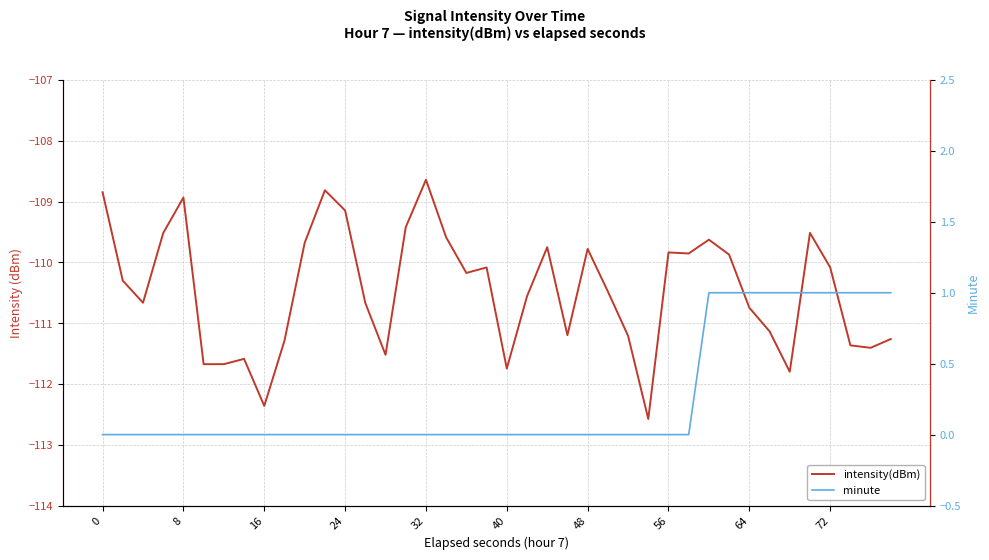

Which series has the largest total across all categories?

minute